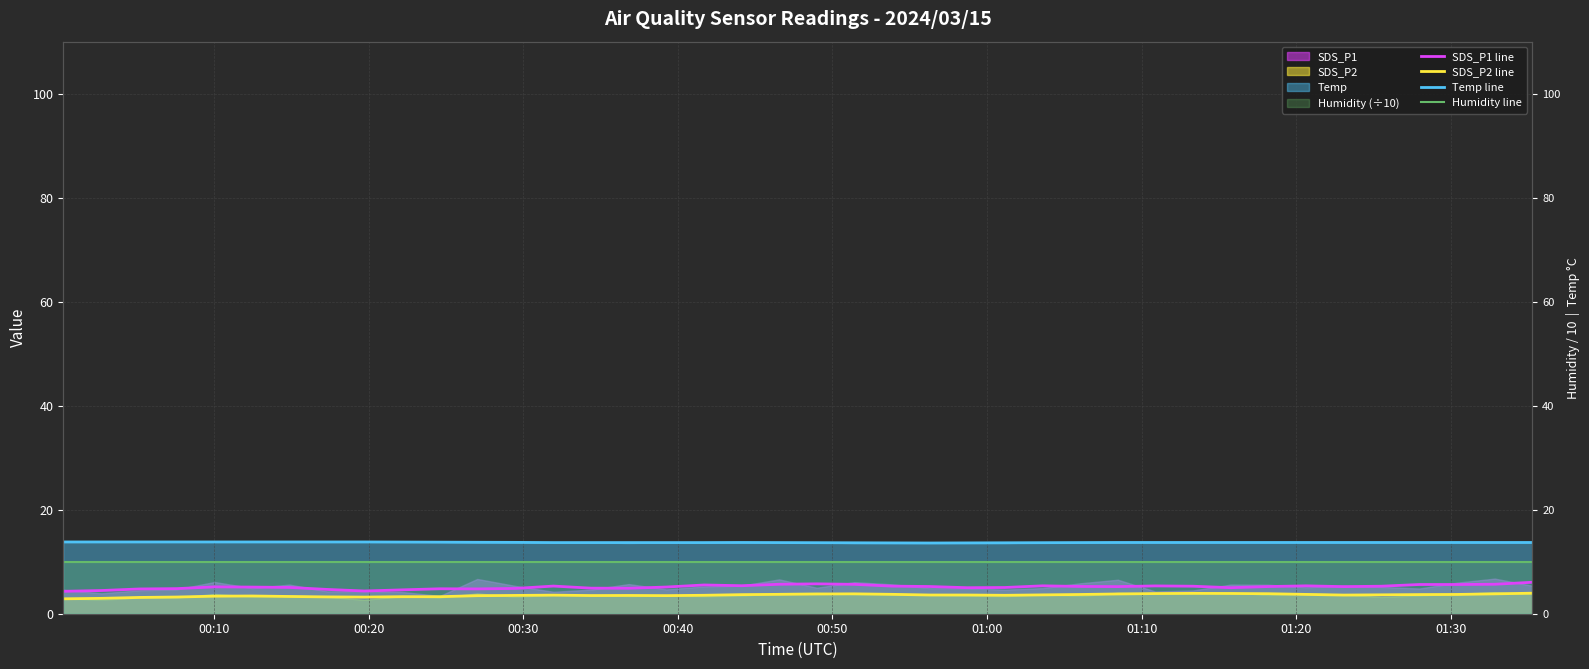

True or false: SDS_P2 line has a value of 2.1 at 01:20.

False